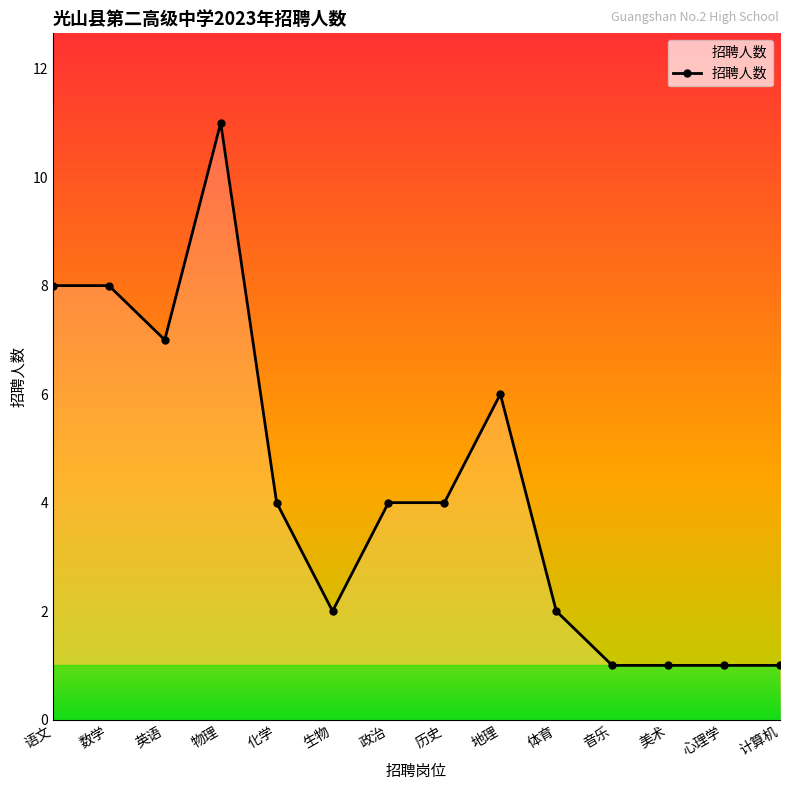

At which category does the data reach its first local valley?

英语